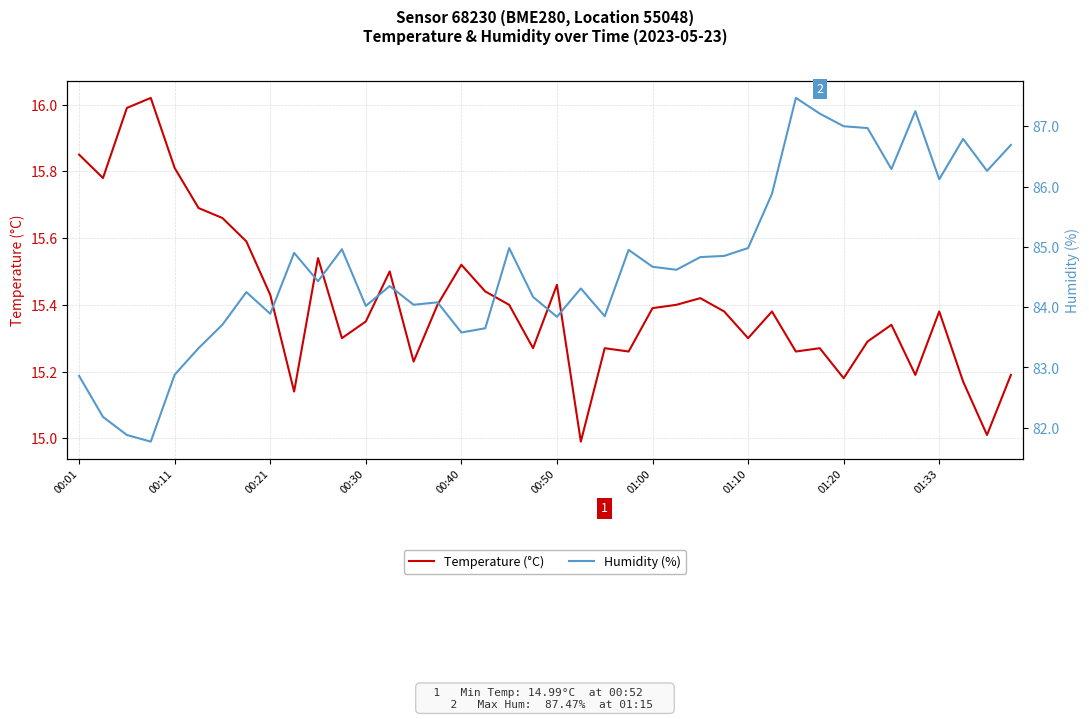

True or false: Temperature (°C) has a value of 26.3 at 01:33.

False